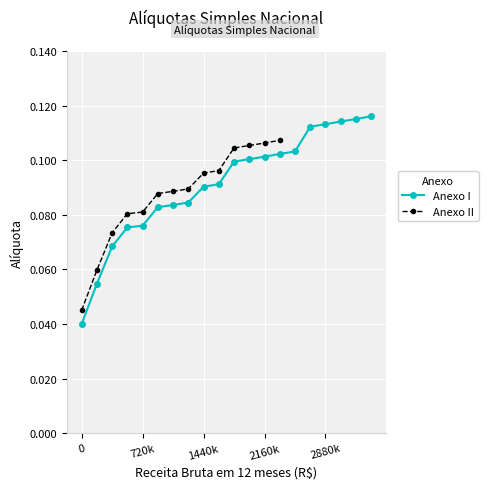

The value at 180000 is 0.0. True or false?

False